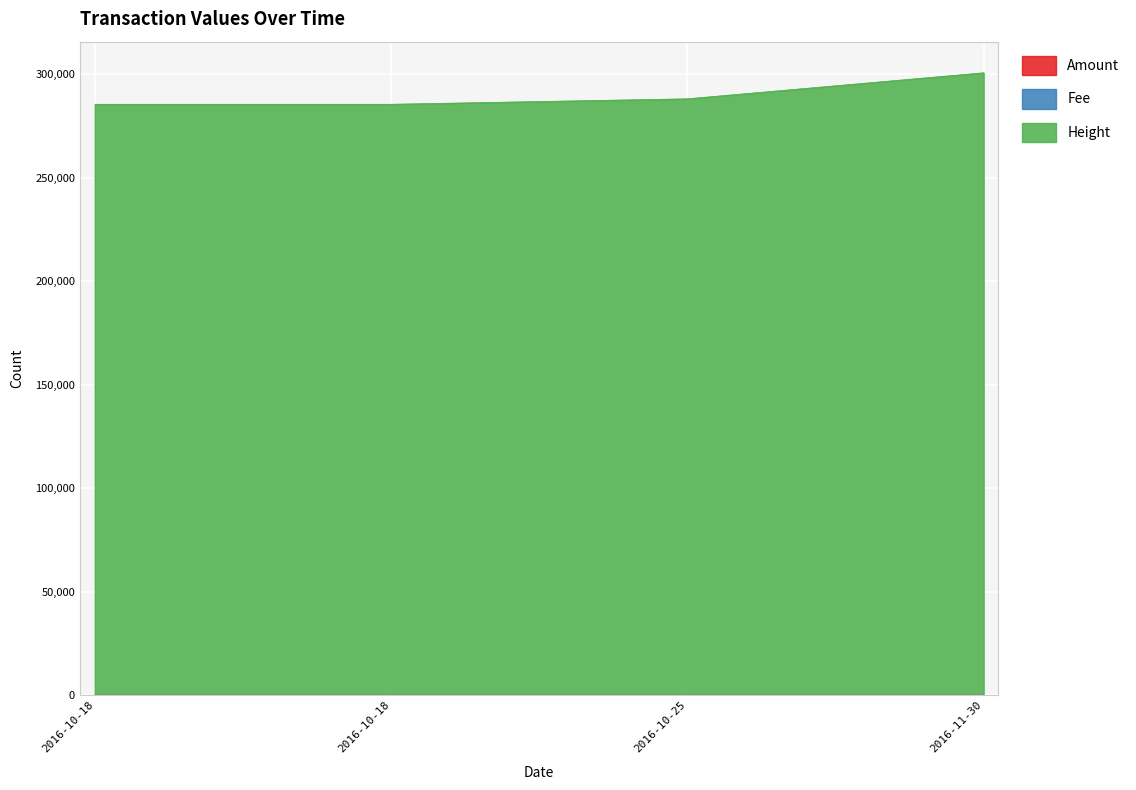

Does the chart display data point markers on the line(s)?

No